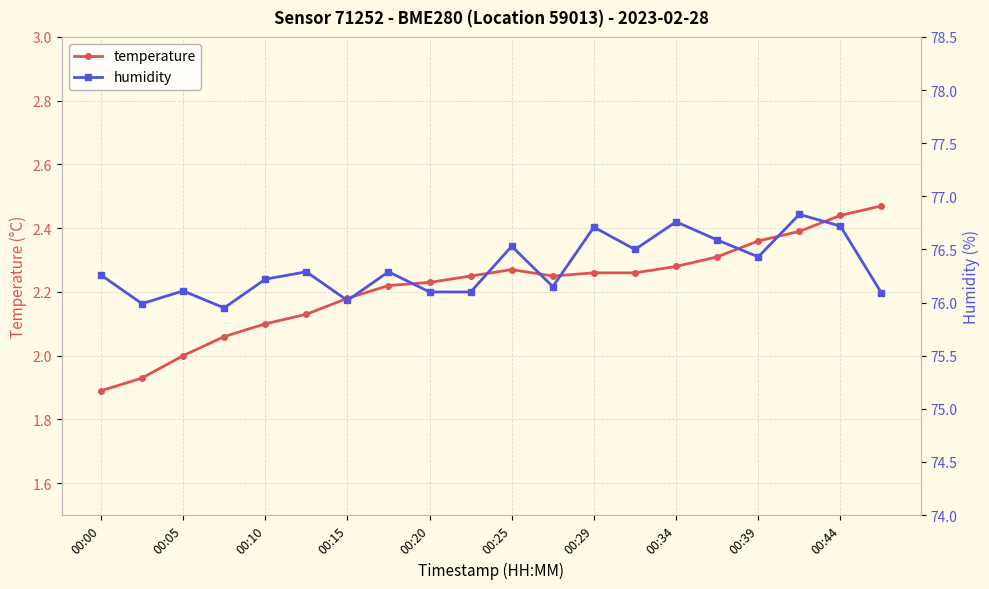

What is the value of the temperature point at the 2nd from the left?

1.9